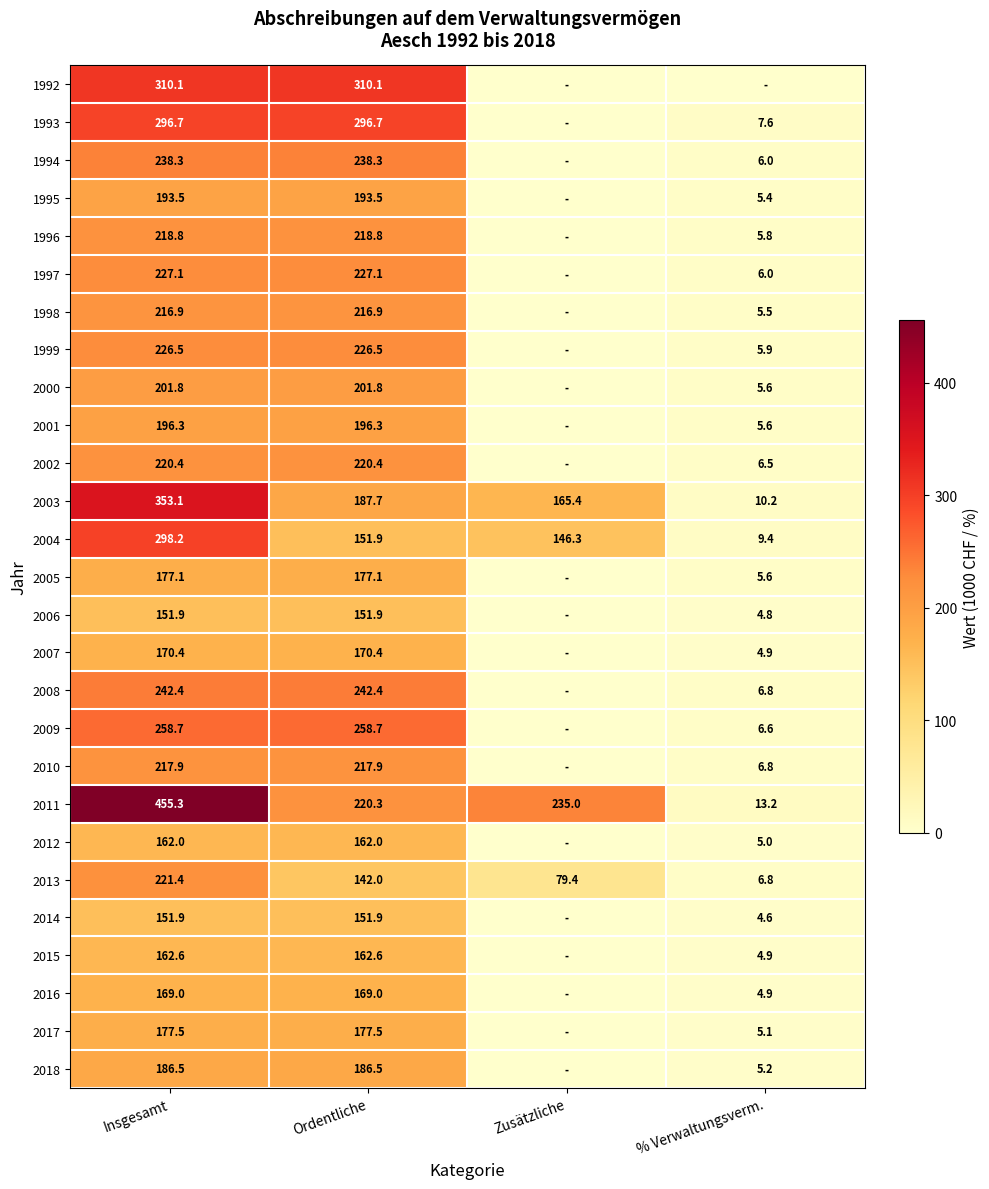

Where is 2004 nearest to the value 153?

Ordentliche